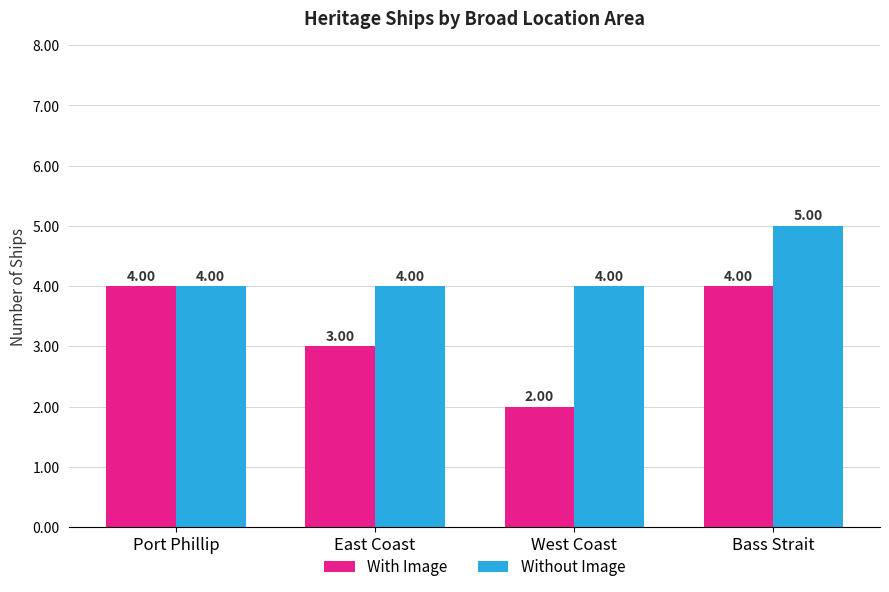

What is the total value across all series at Port Phillip?

8